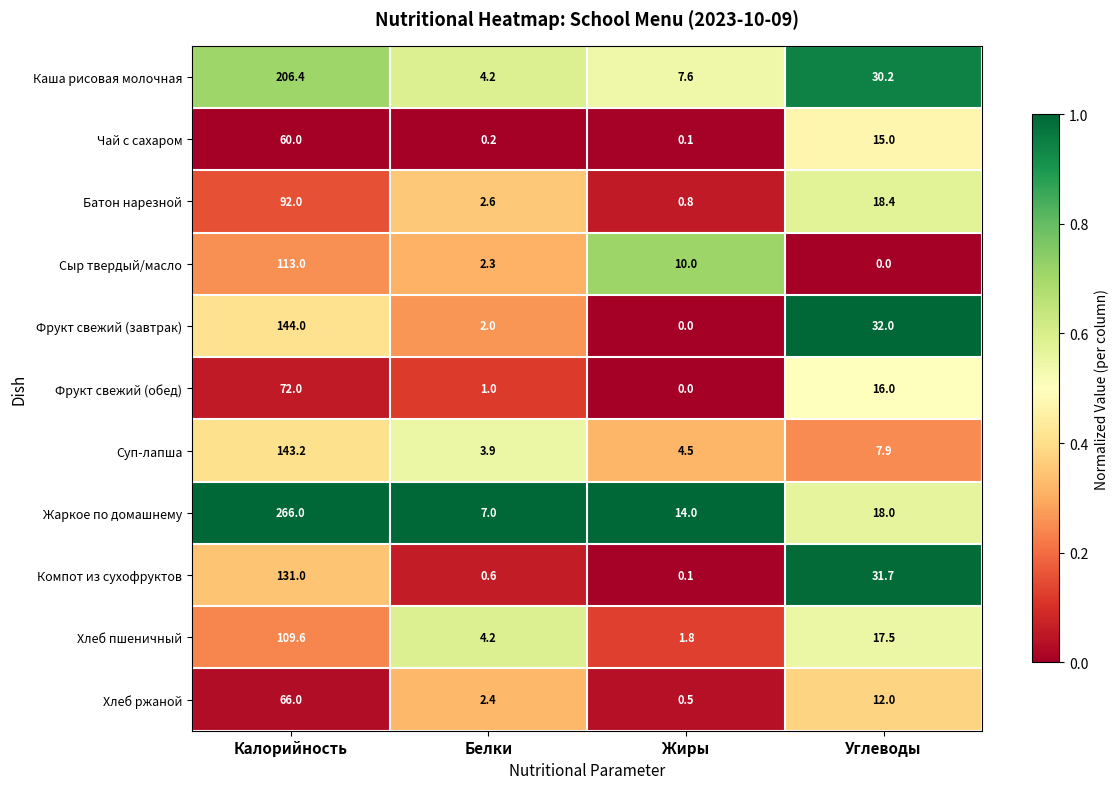

What is the total value across all series at Жиры?

39.4